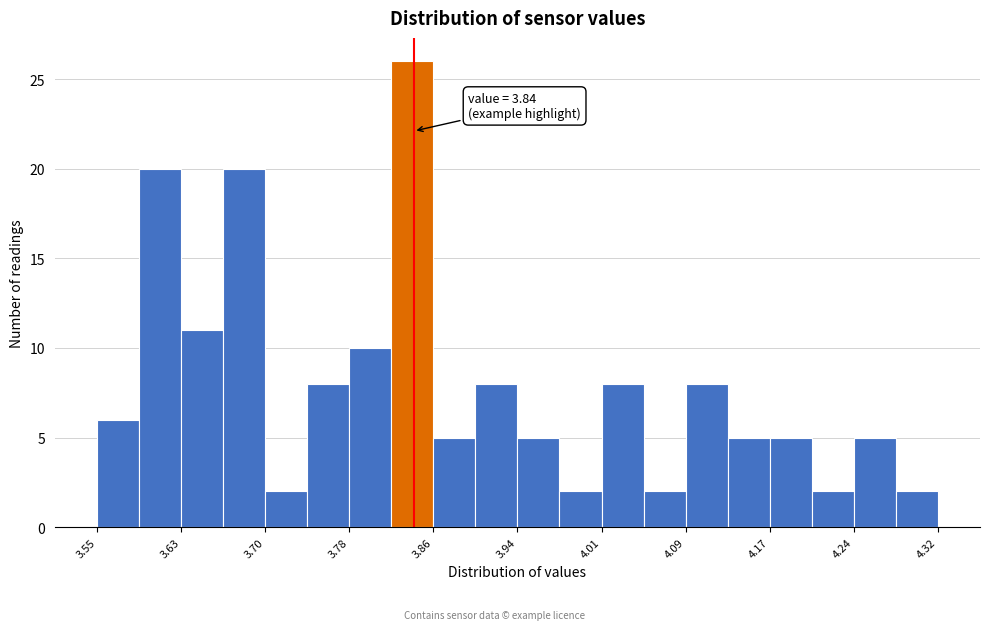

Around what value on the x-axis is the tallest bar? Give the approximate position of its centre, as read against the axis.

3.84